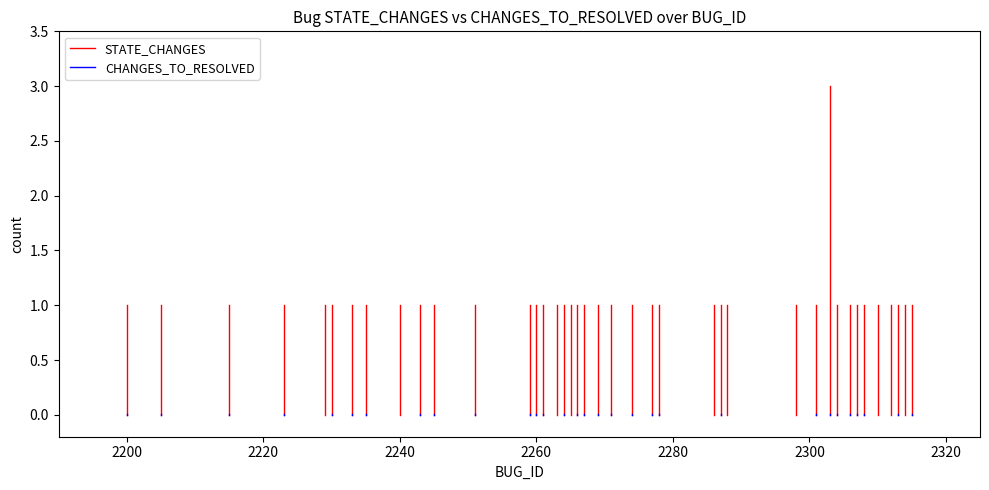

Between 2180 and 2200, which is larger?

2200